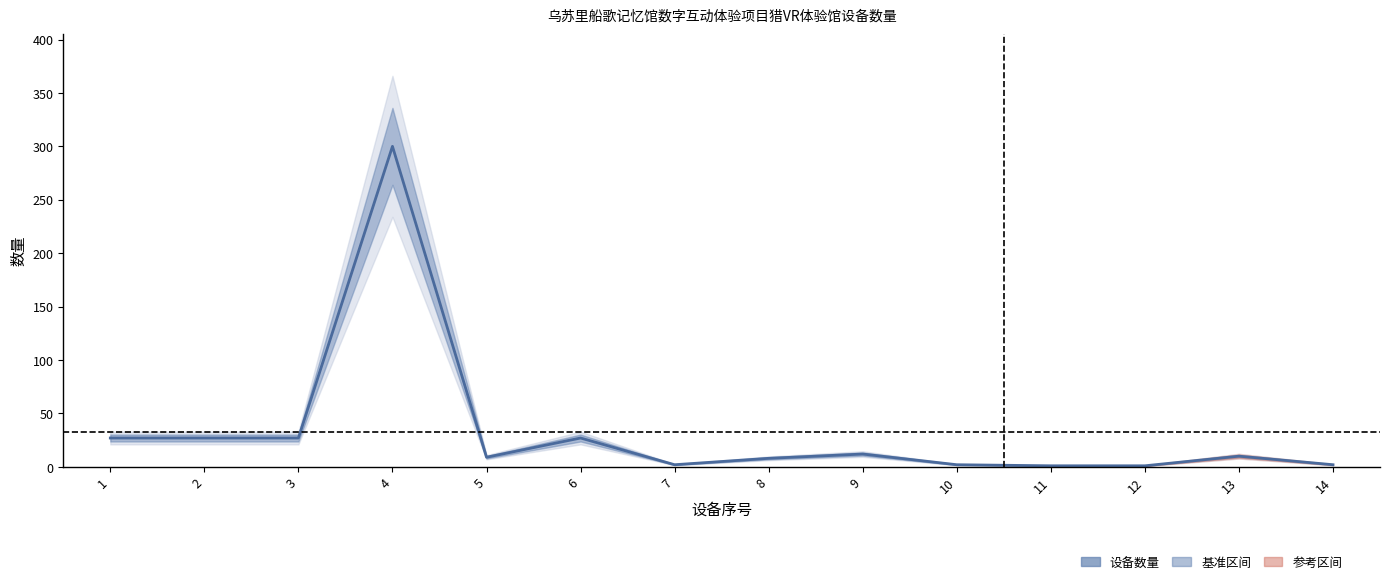

What is the difference between the maximum and minimum values?

299